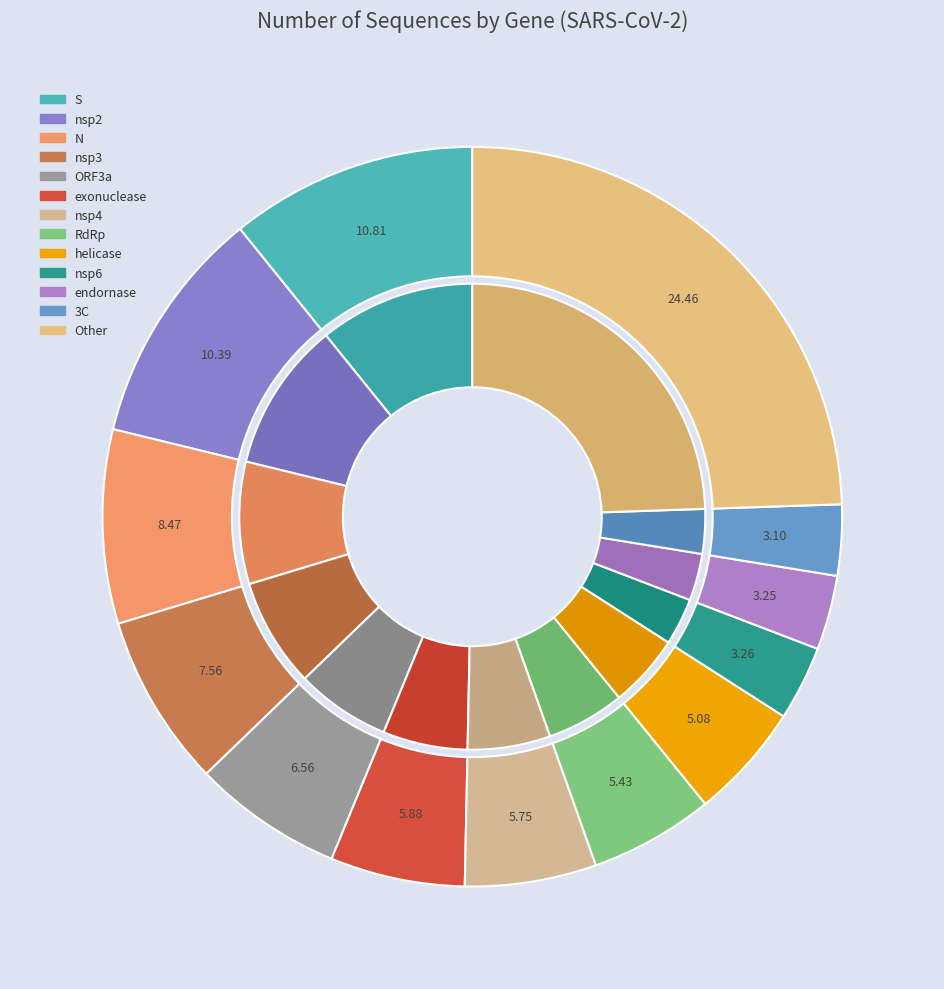

To the nearest percent, what percentage of the pie is nsp4?

6%